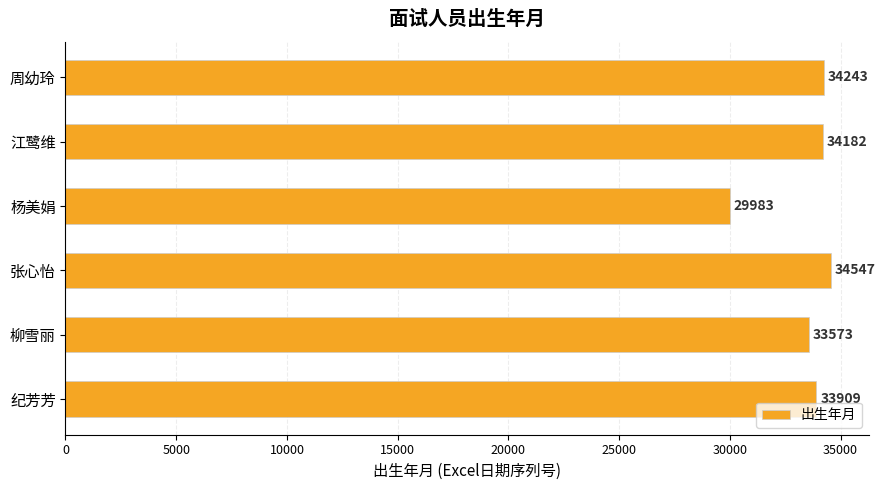

At which label is the value closest to 32265?

柳雪丽